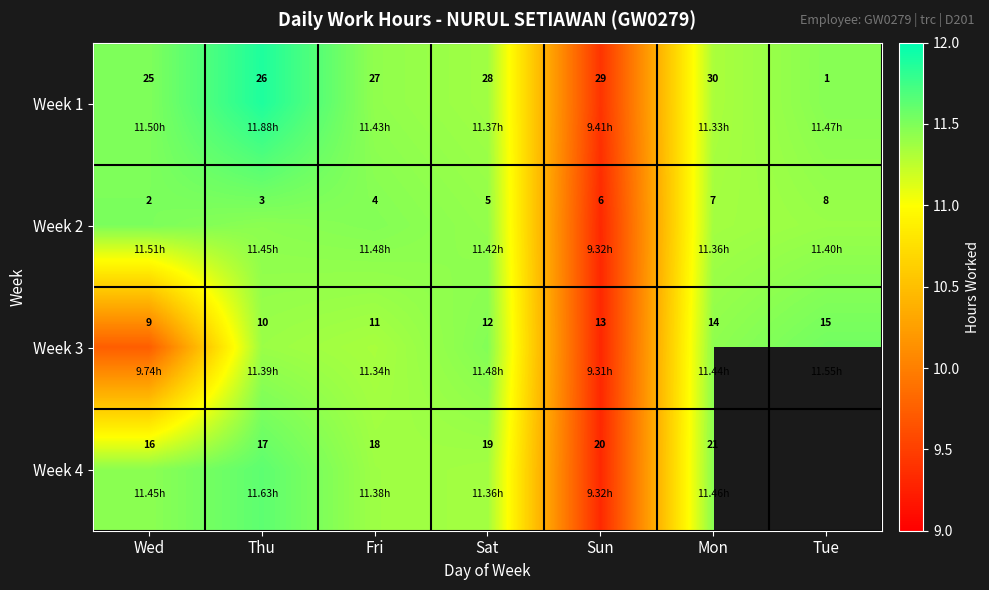

What is the minimum value shown in the chart?

9.3